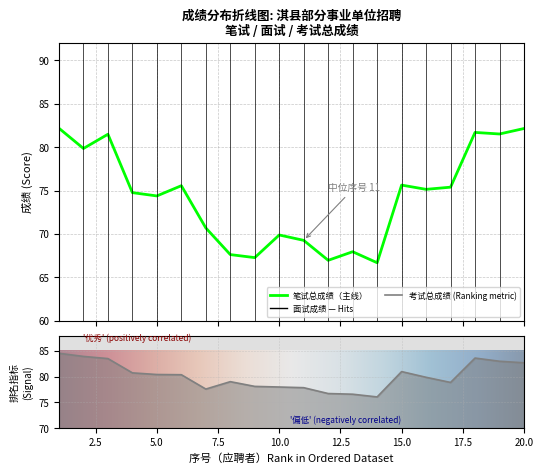

What is the minimum value for 考试总成绩?

76.1